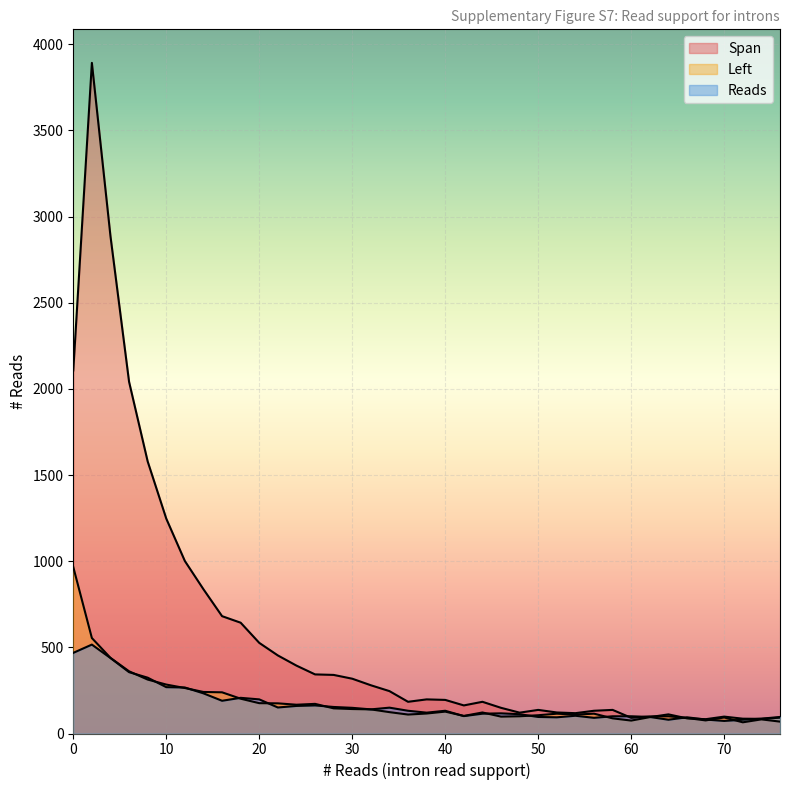

True or false: Left has a value of 284 at 10.

True